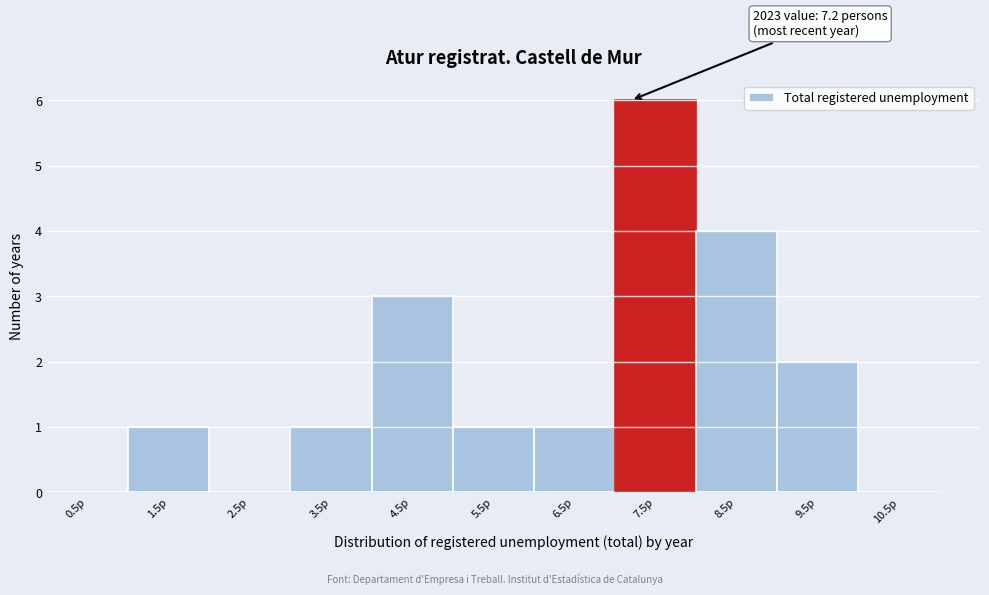

Over which range of the x-axis is the bar tallest?

7 to 8